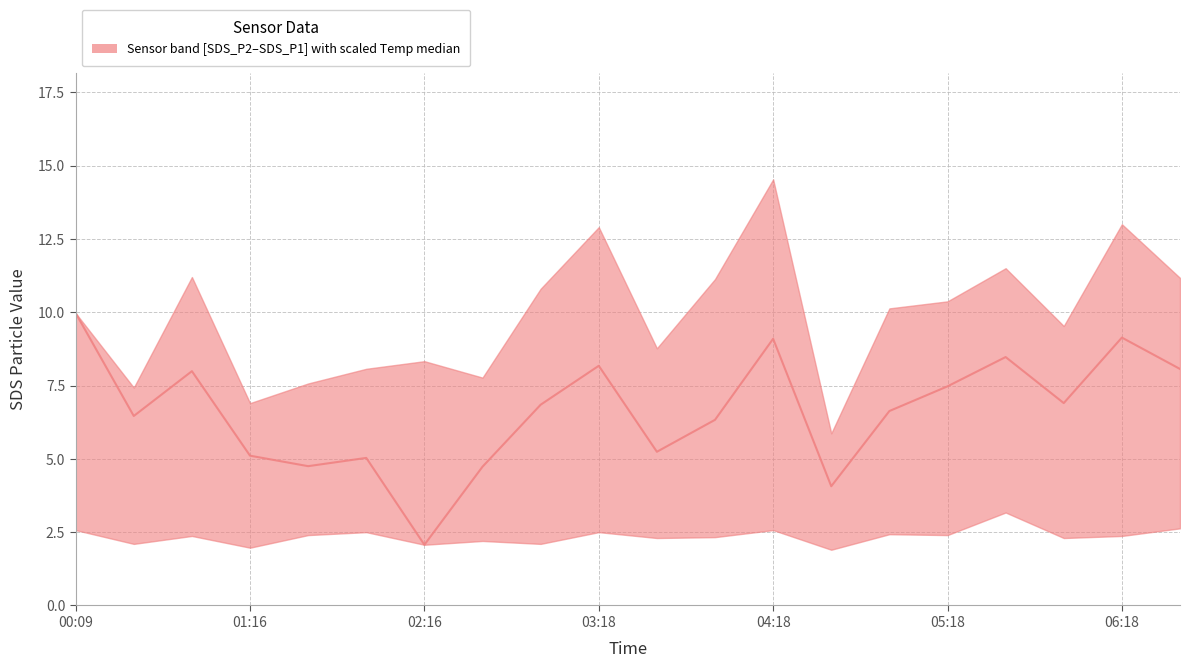

How many data points does each series have?

20